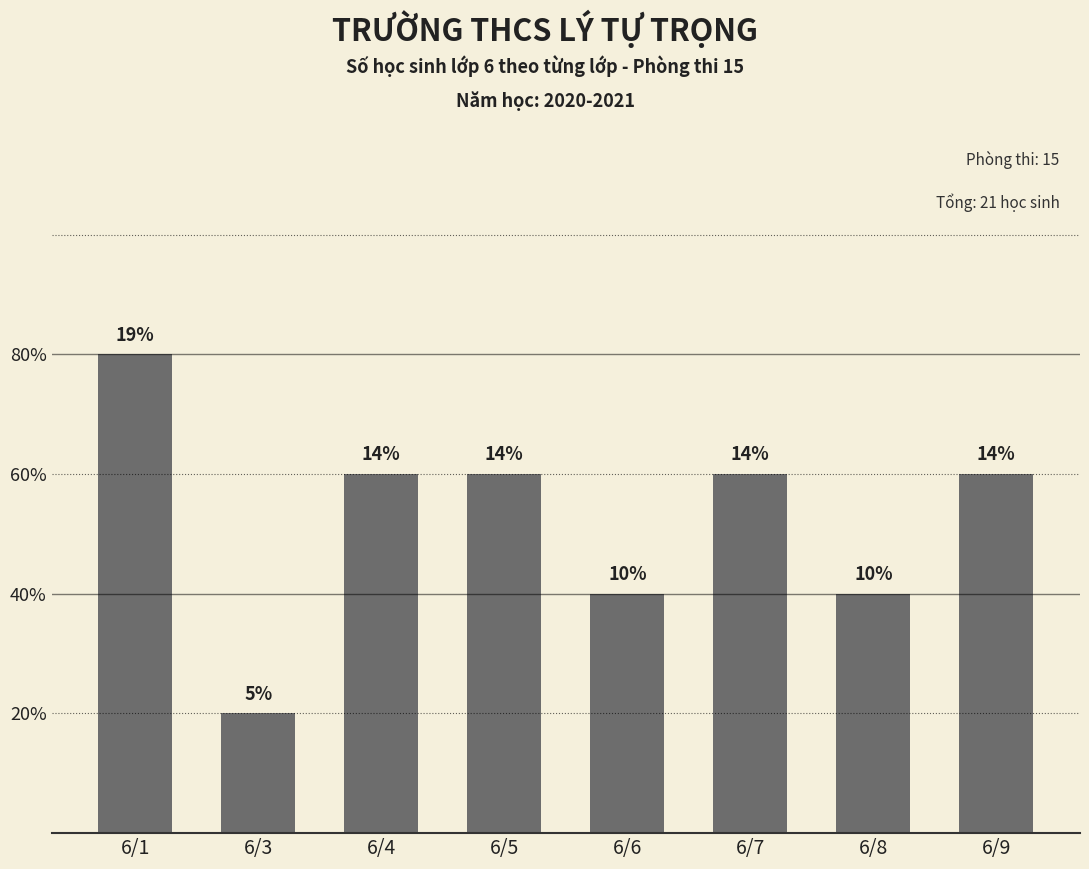

Reading right to left, what are all the values shown in this chart?

6/9=3	6/8=2	6/7=3	6/6=2	6/5=3	6/4=3	6/3=1	6/1=4